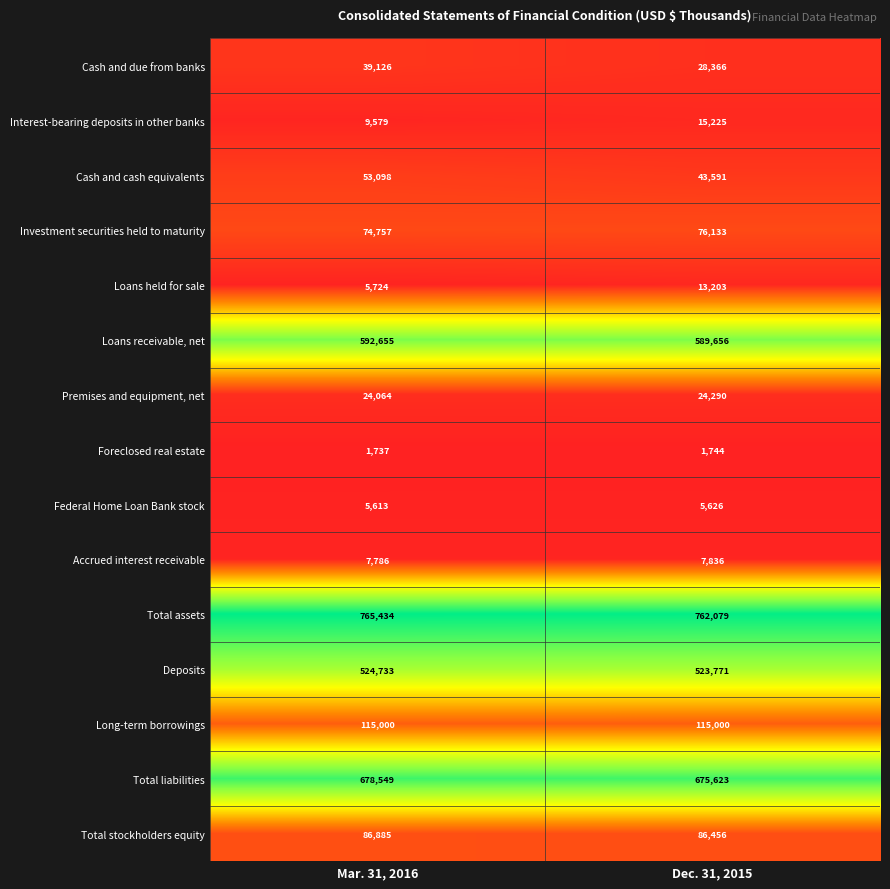

What is the maximum value shown in the chart?

765434